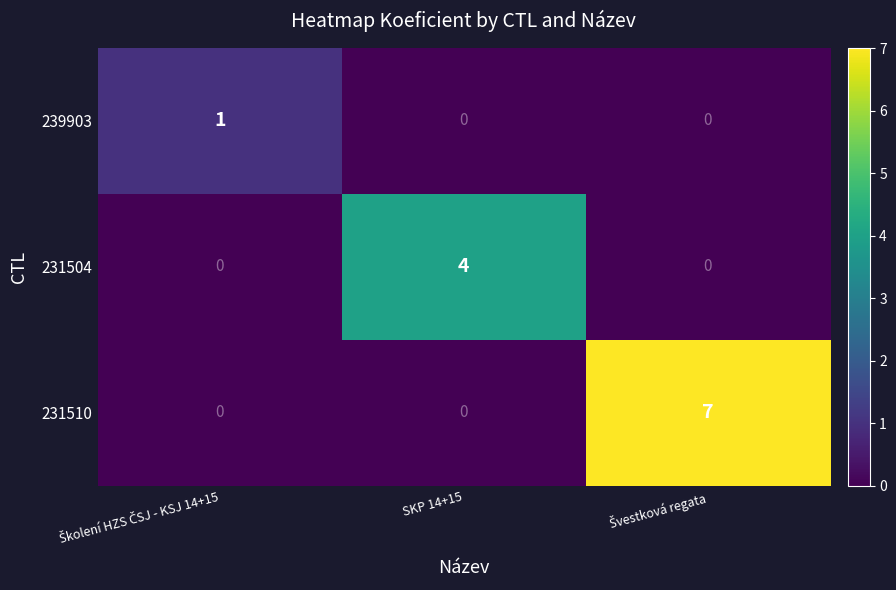

Which series has the widest spread of values?

231510